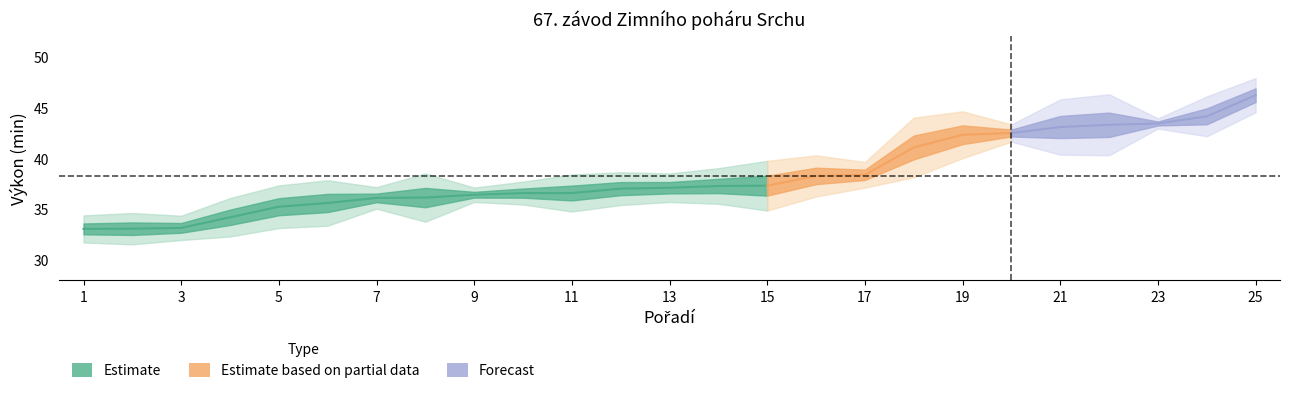

True or false: výkon has a value of 48.1 at 1.

False